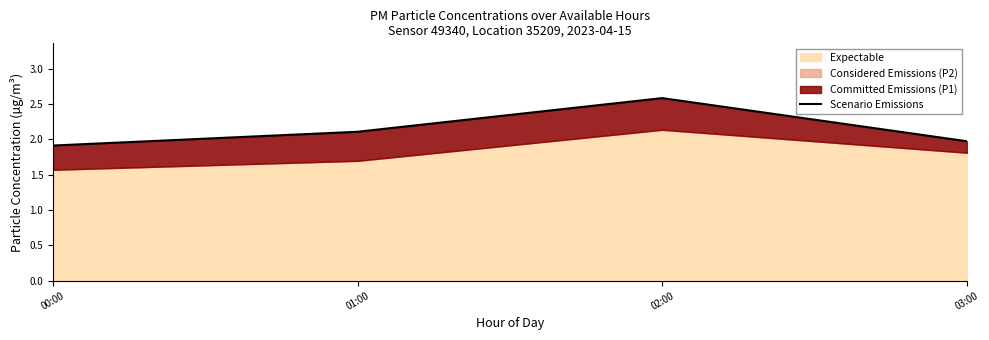

Between 02:00 and 03:00, which is larger?

02:00